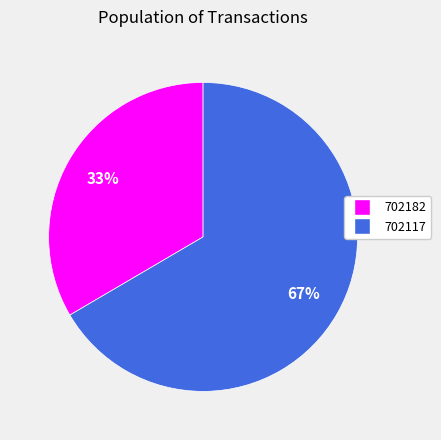

How many slices are in this pie chart?

2